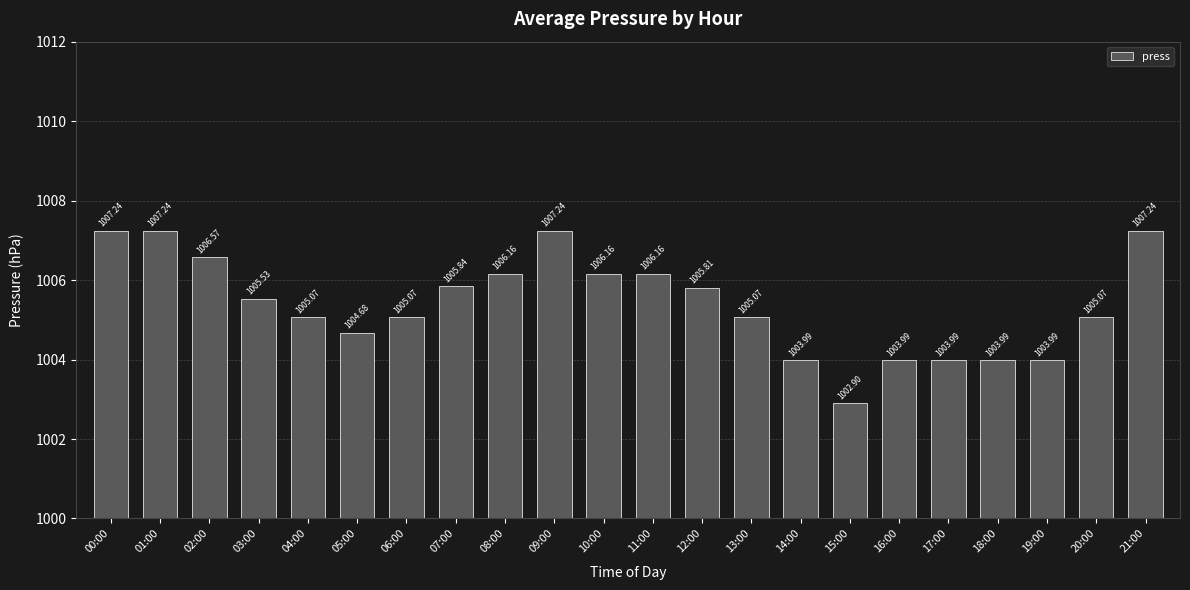

Reading left to right, transcribe all the data shown in this chart.

1007.2	1007.2	1006.6	1005.5	1005.1	1004.7	1005.1	1005.8	1006.2	1007.2	1006.2	1006.2	1005.8	1005.1	1004.0	1002.9	1004.0	1004.0	1004.0	1004.0	1005.1	1007.2